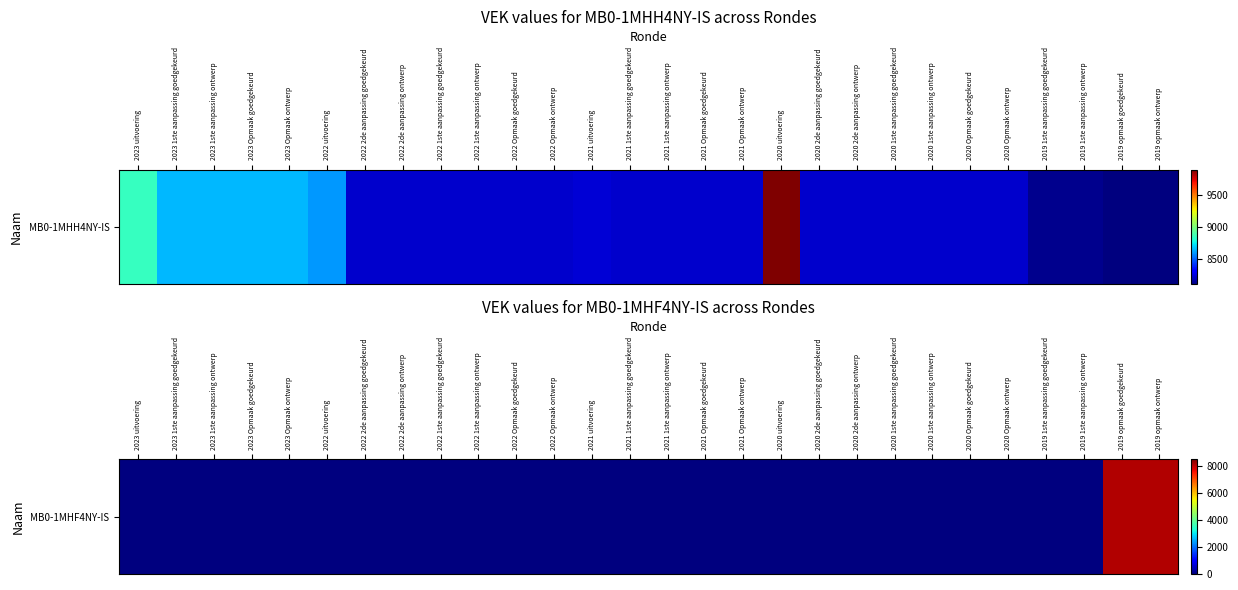

What is the average value?

580